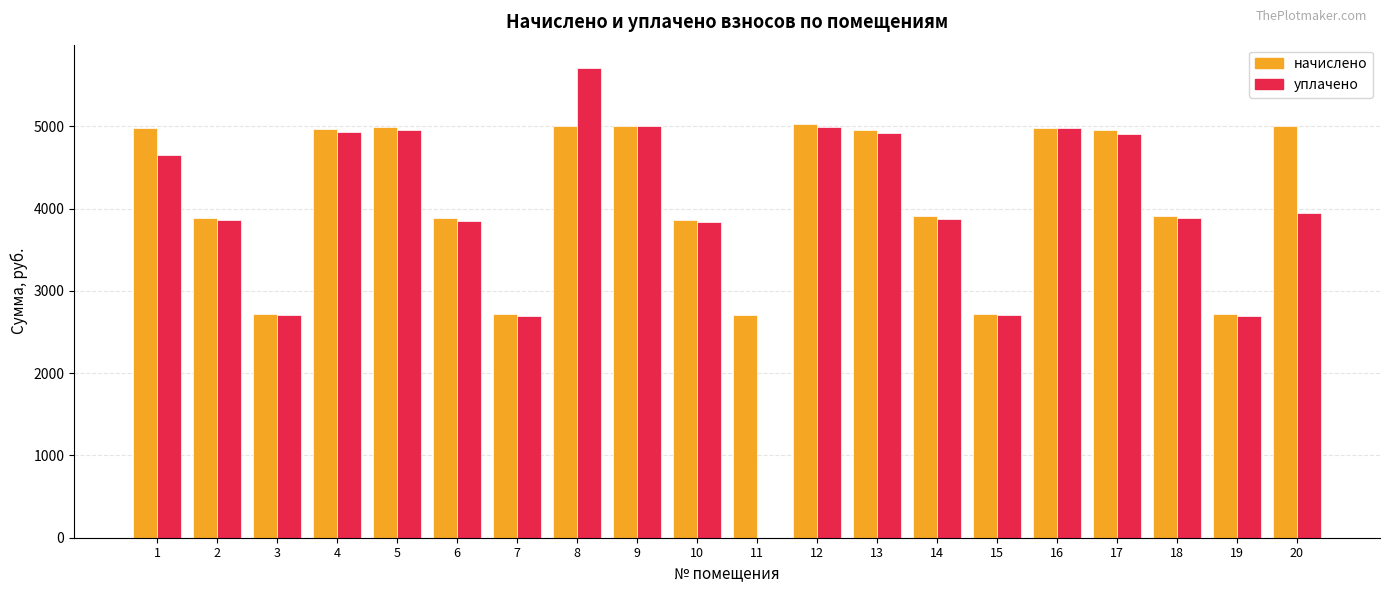

At which category is the sum across all series the highest?

8